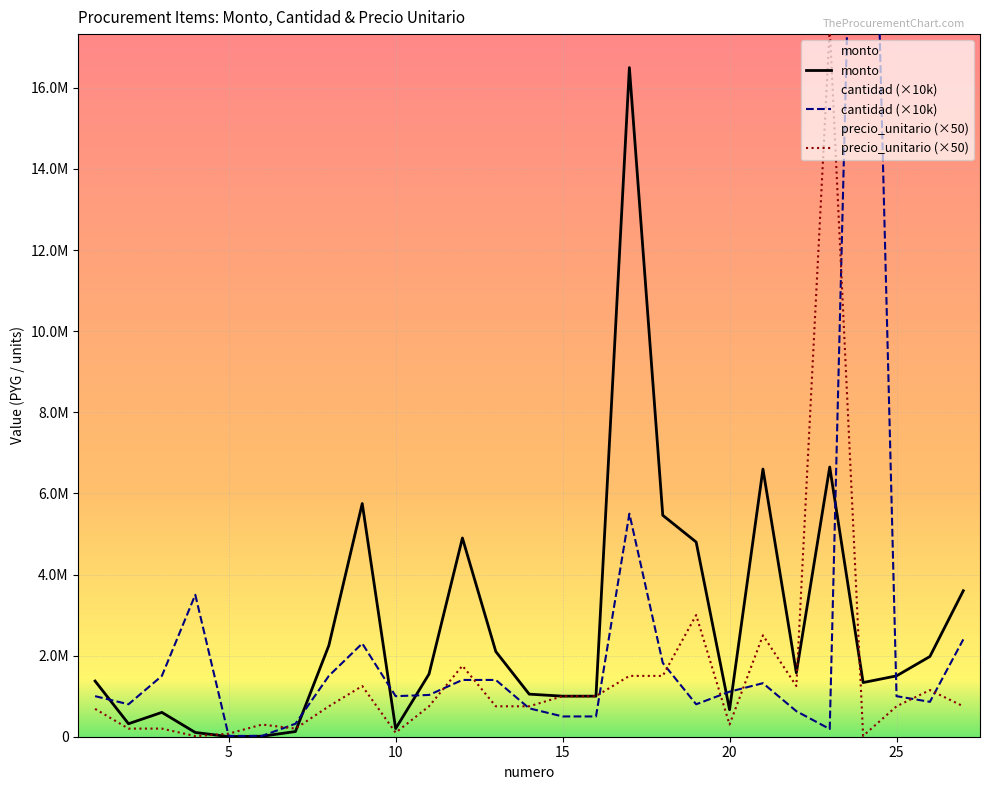

Which series has the widest spread of values?

cantidad